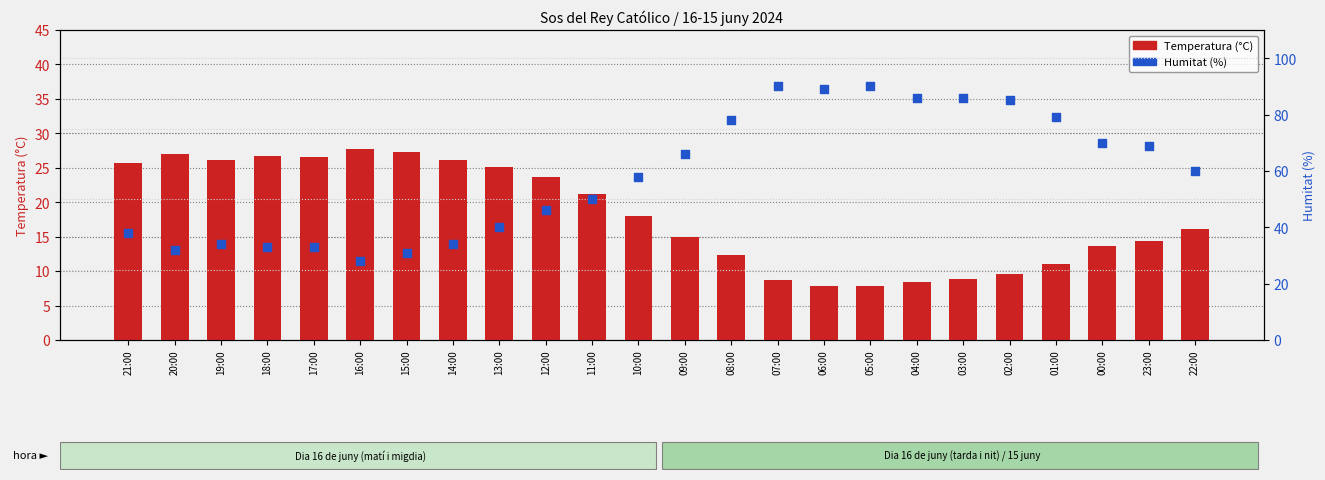

Which series has the largest total across all categories?

Humitat (%)